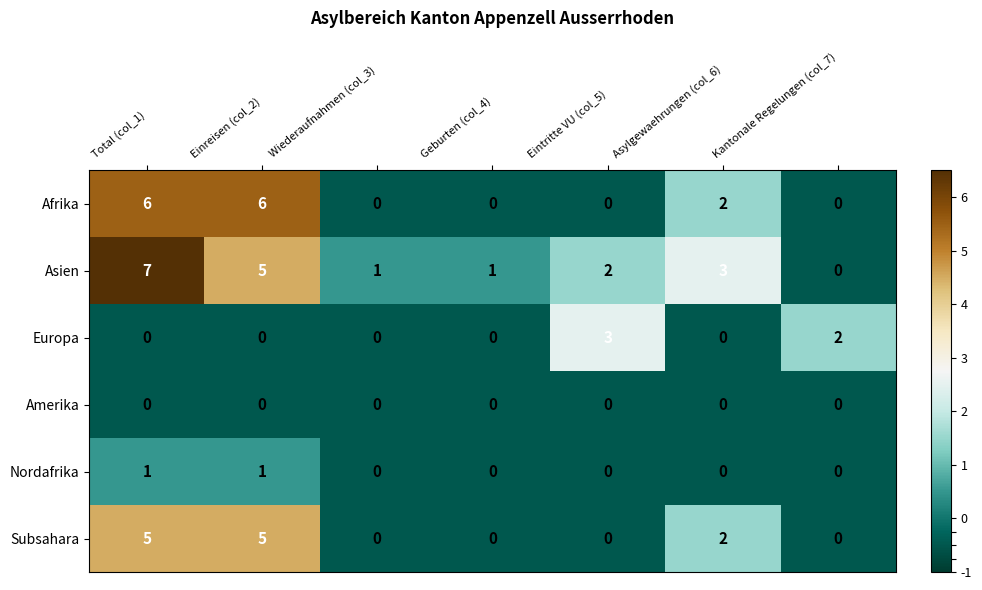

List the series in order of their peak value, highest first.

Asien, Afrika, Subsahara, Europa, Nordafrika, Amerika